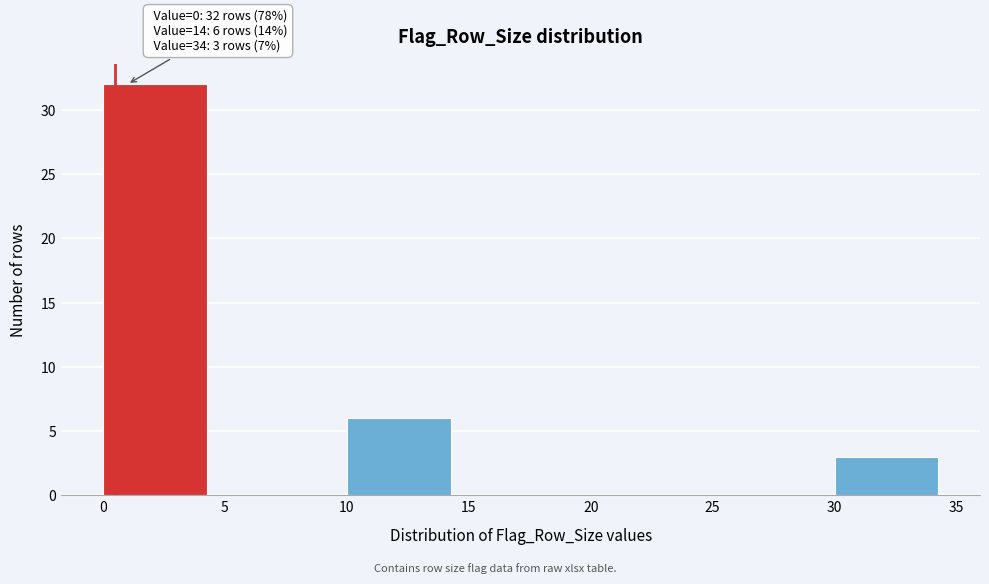

Which range on the x-axis has the tallest bar?

0 to 5